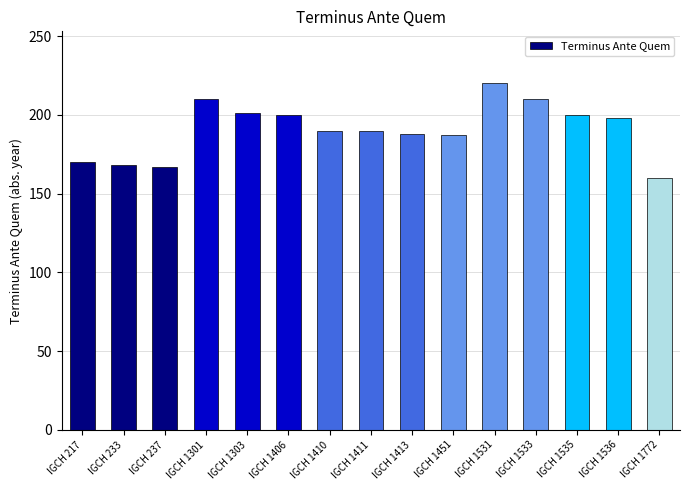

What is the value of the 3rd bar from the left?

167